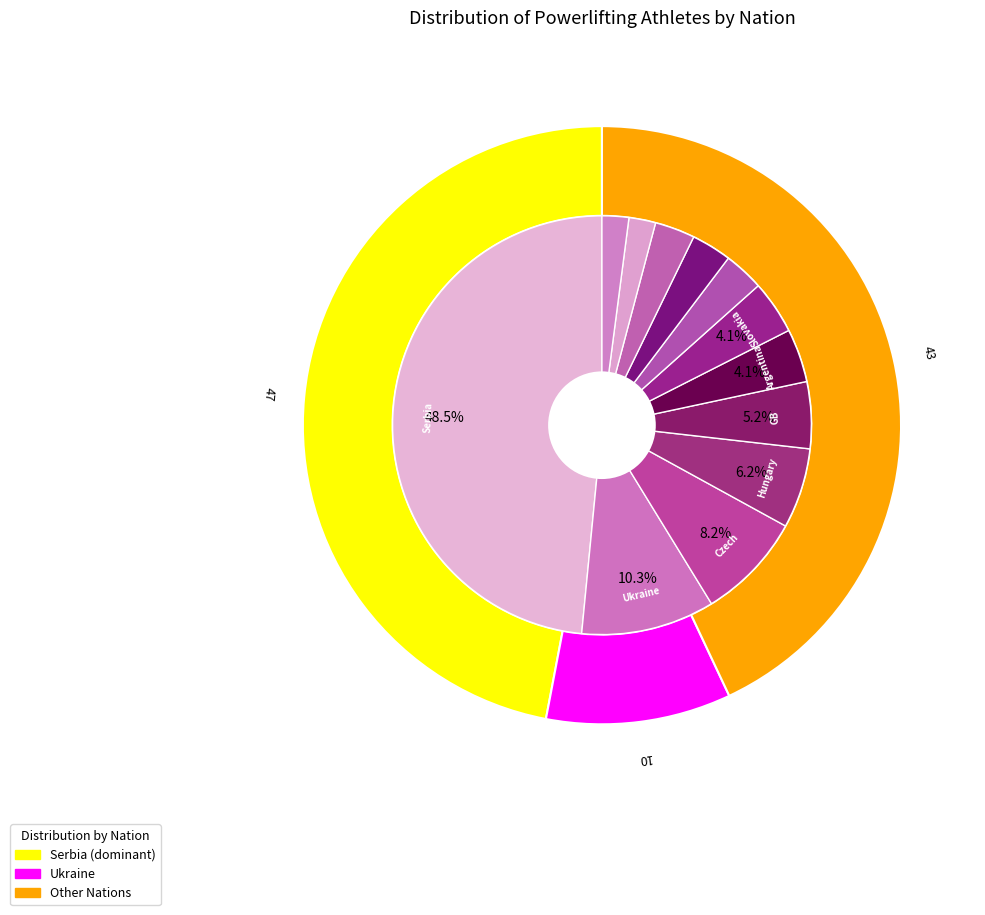

What percentage is the Slovakia slice, to the nearest percent?

4%